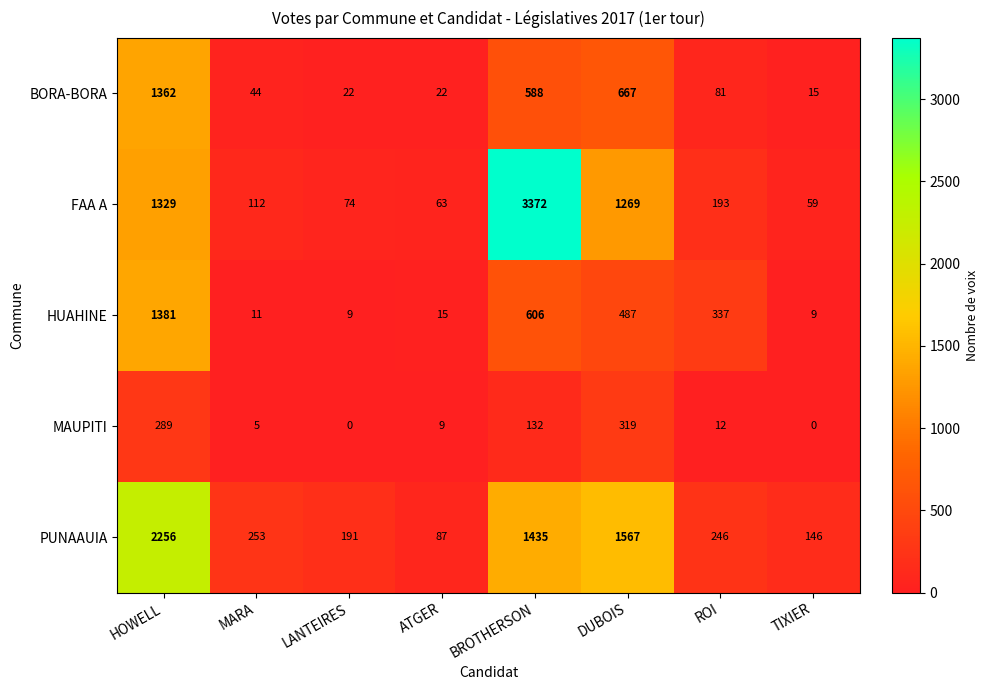

How many data points does each series have?

8